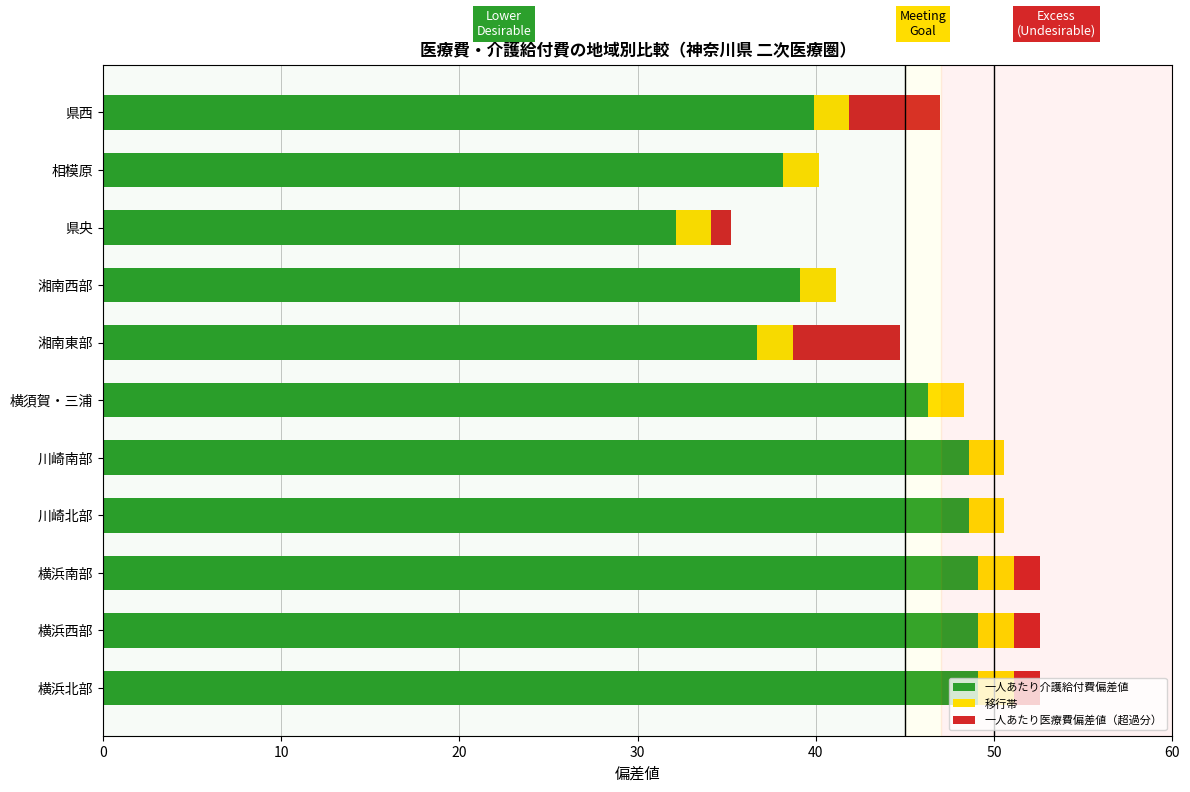

What value does the 一人あたり介護給付費偏差値 series have at 横須賀・三浦?

46.3